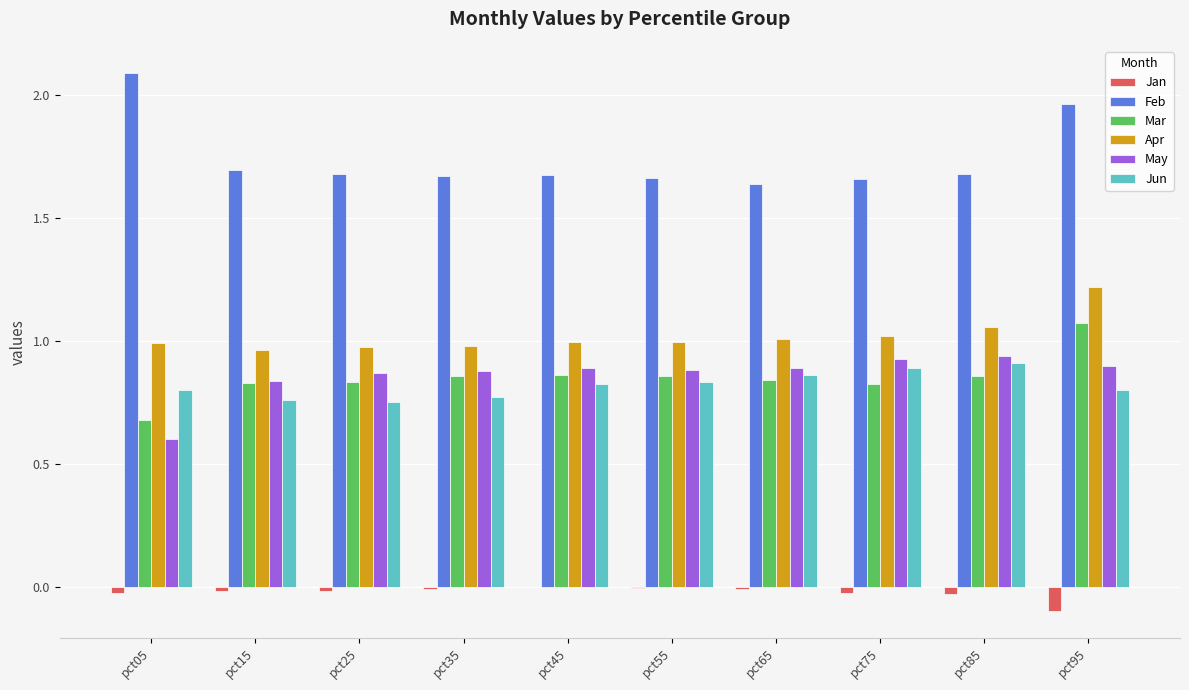

True or false: Apr has a value of 1.5 at pct65.

False